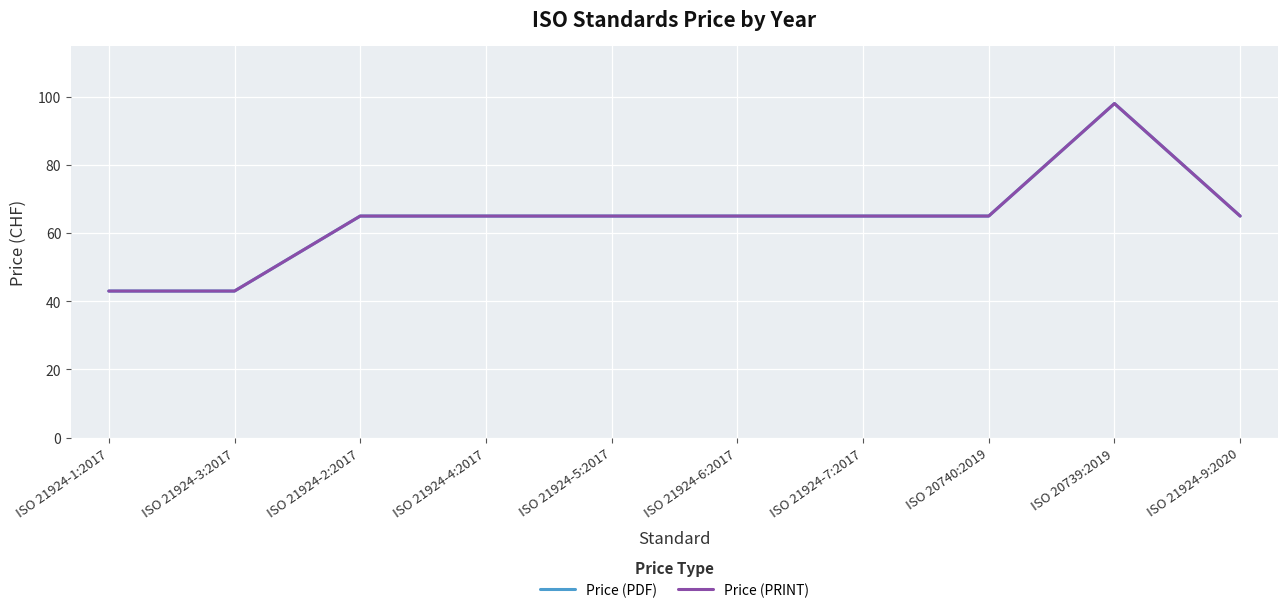

True or false: Price (PRINT) and Price (PDF) intersect in this chart.

False